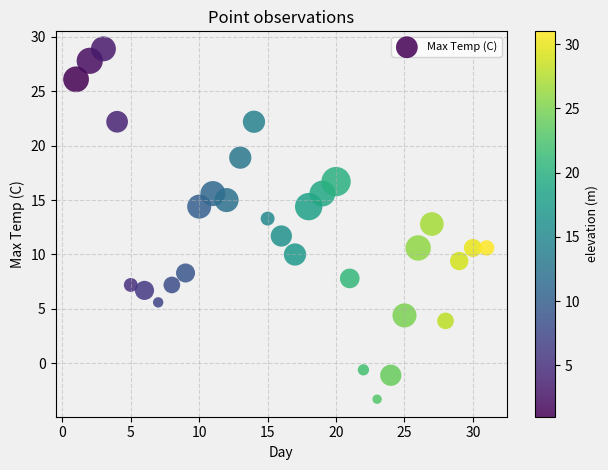

What is the range of Y values (max minus min)?

32.2